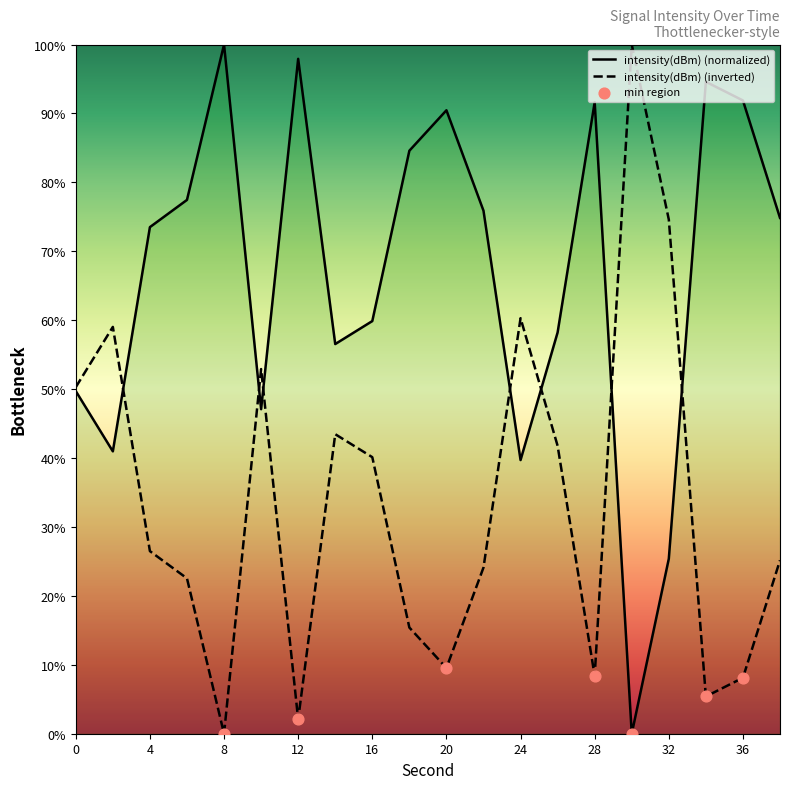

Between 20 and 28, which is larger?

28